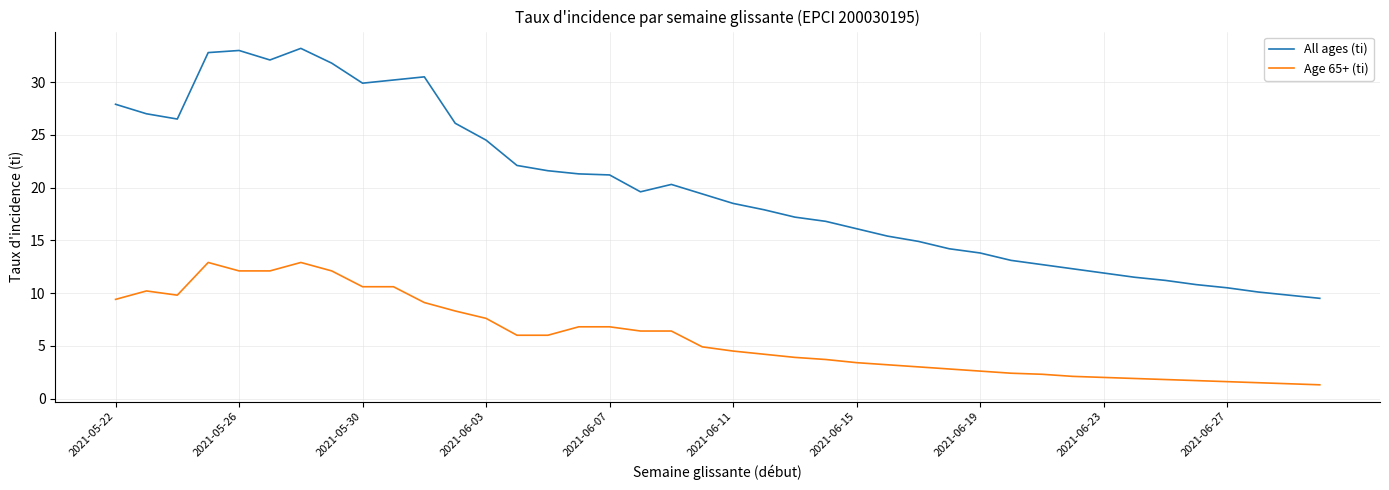

List the series in order of their peak value, highest first.

All ages (ti), Age 65+ (ti)